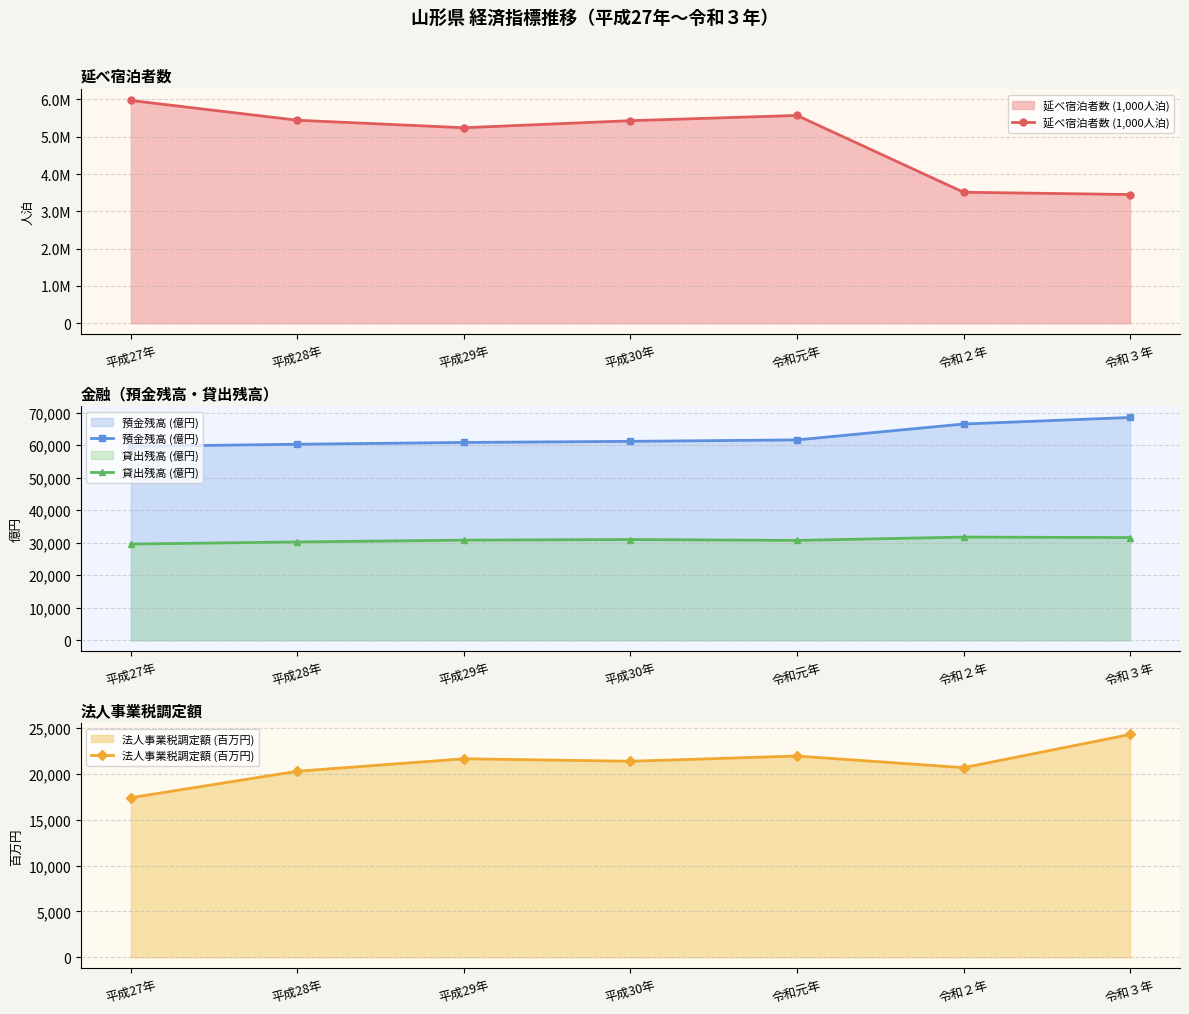

What is the approximate value of 貸出残高 (億円) at 平成30年?

30977.4